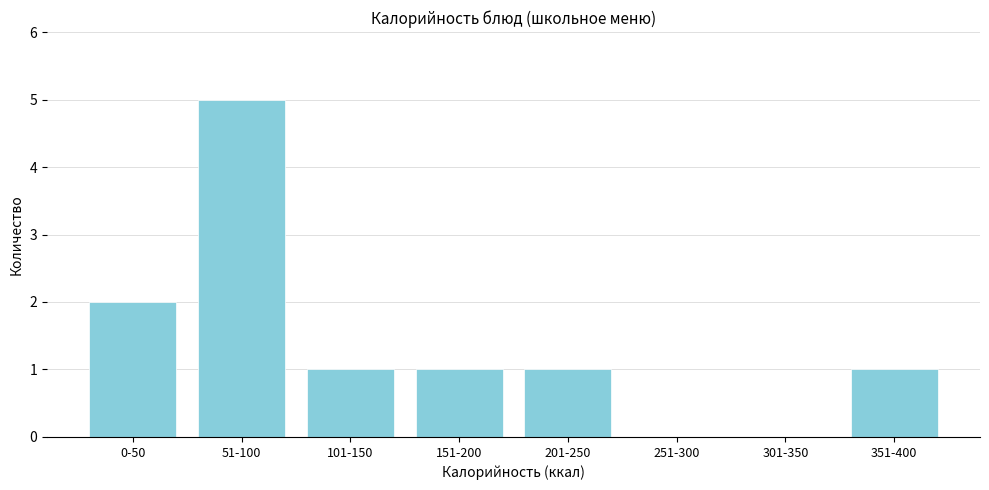

Reading left to right, extract all data points from this chart.

0-50=2	51-100=5	101-150=1	151-200=1	201-250=1	251-300=0	301-350=0	351-400=1